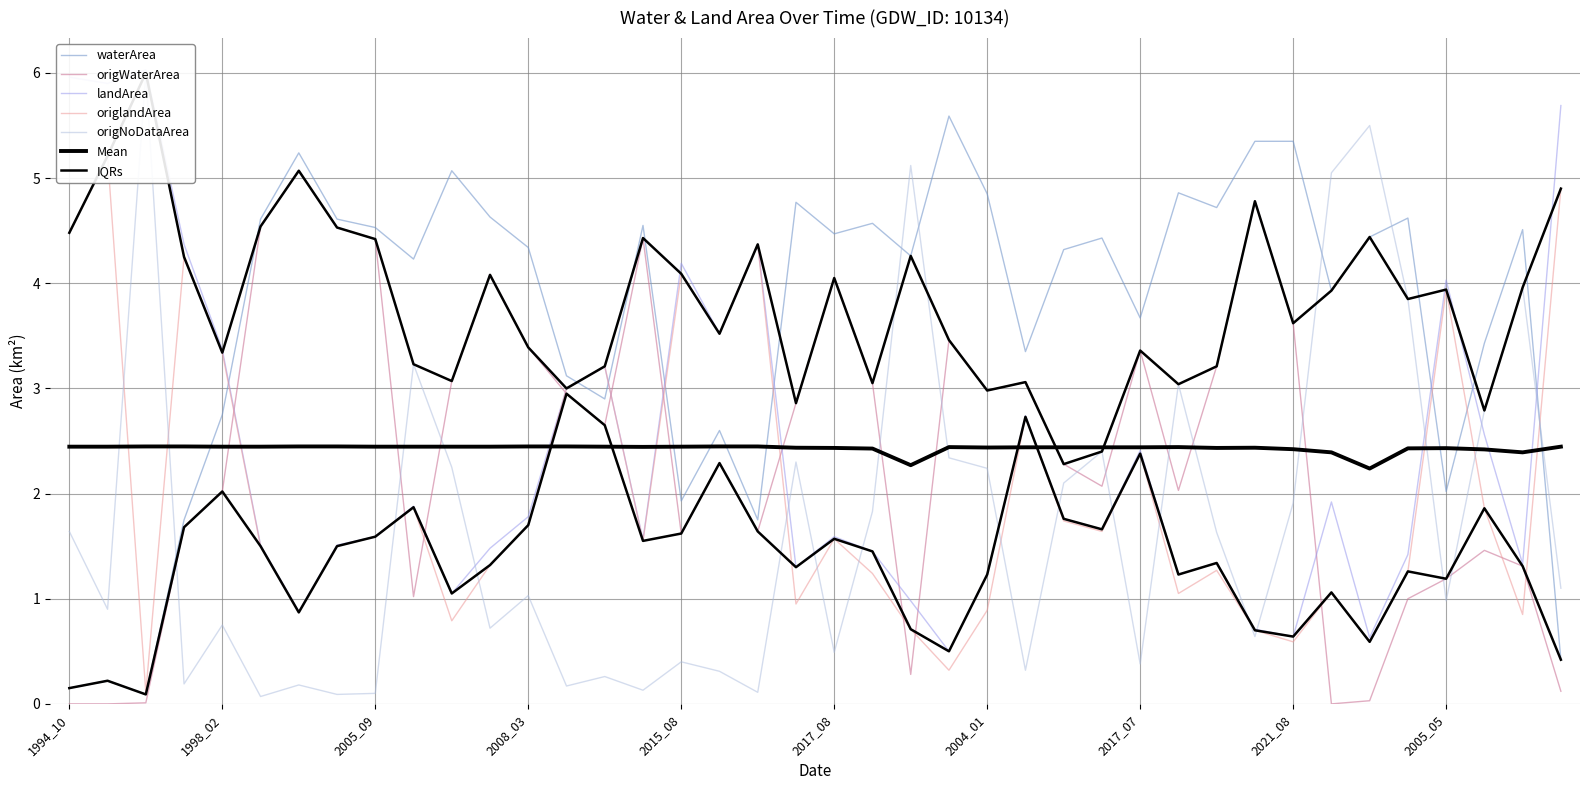

Count the number of categories in the chart.

40